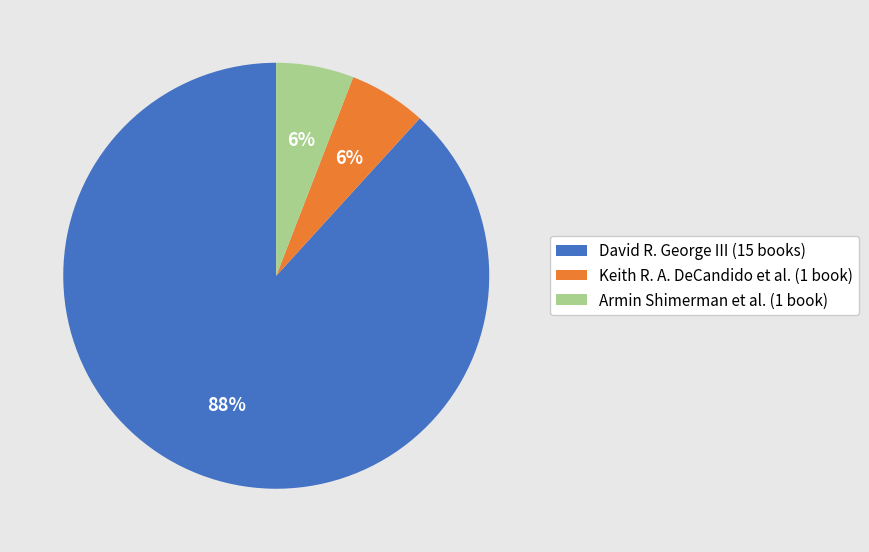

To the nearest percent, what portion does Armin Shimerman et al. (1 book) represent?

6%